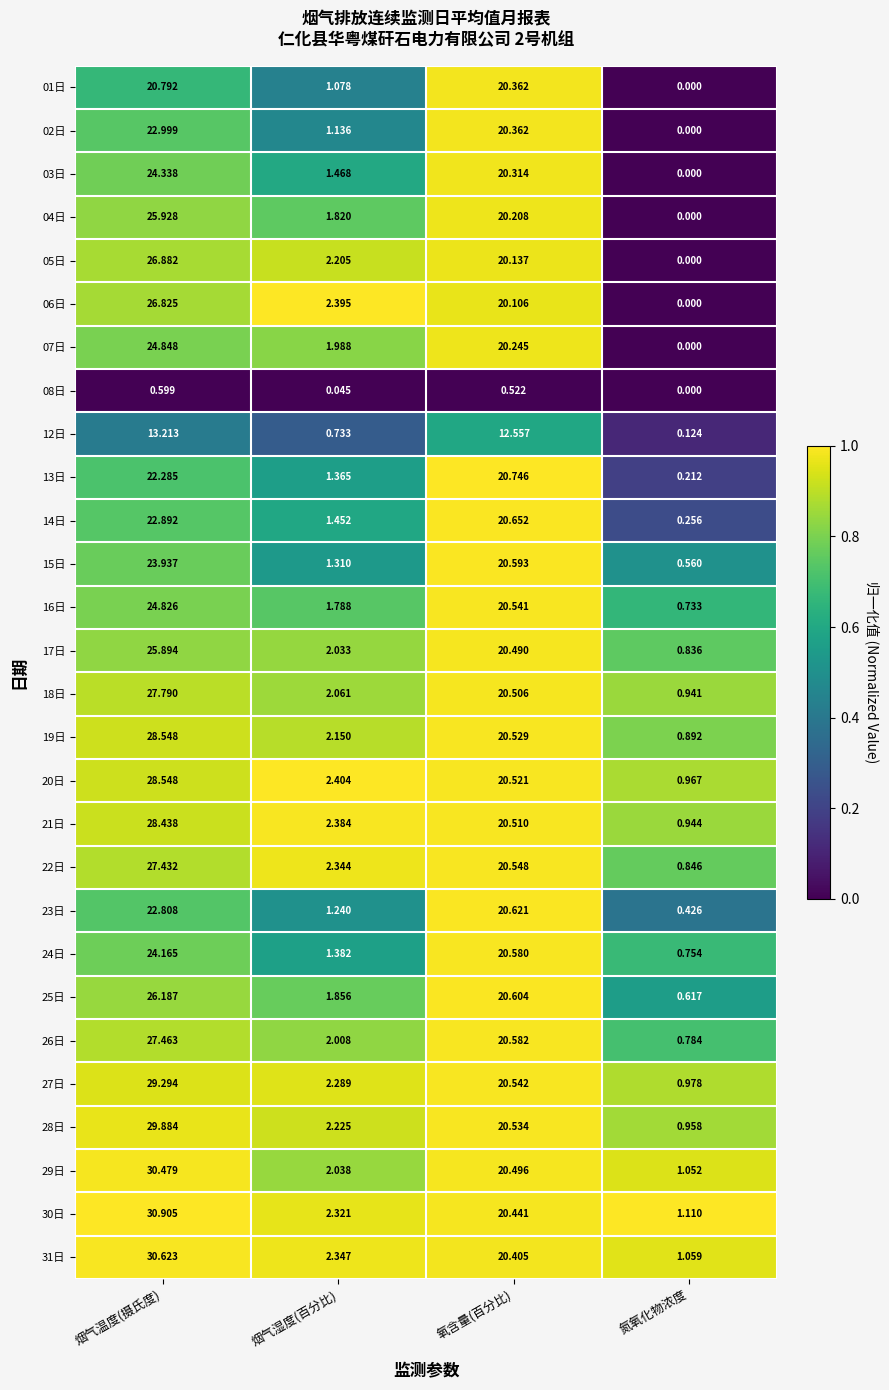

Which category has the lowest value across all series?

氮氧化物浓度